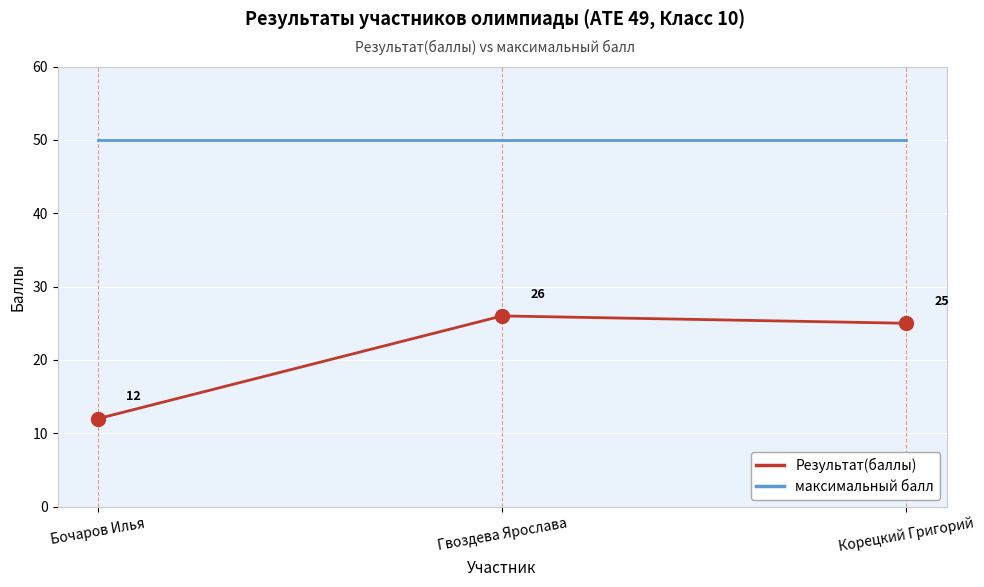

At how many categories does at least one series exceed 44?

3